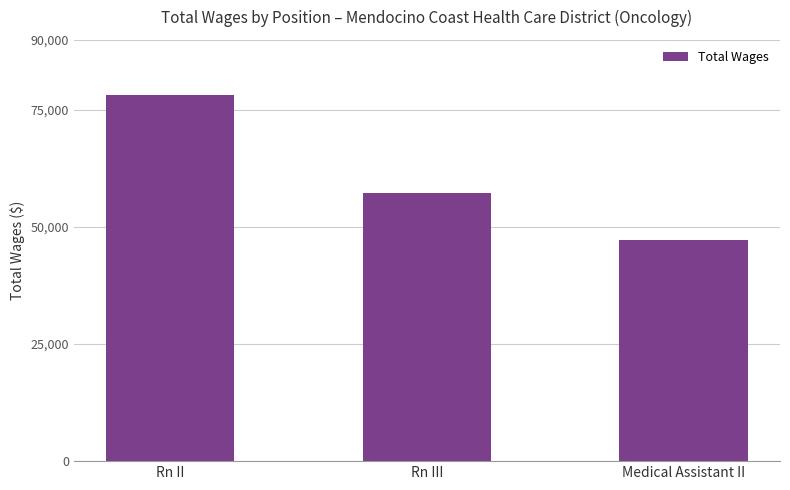

What position from the right is Rn II?

3